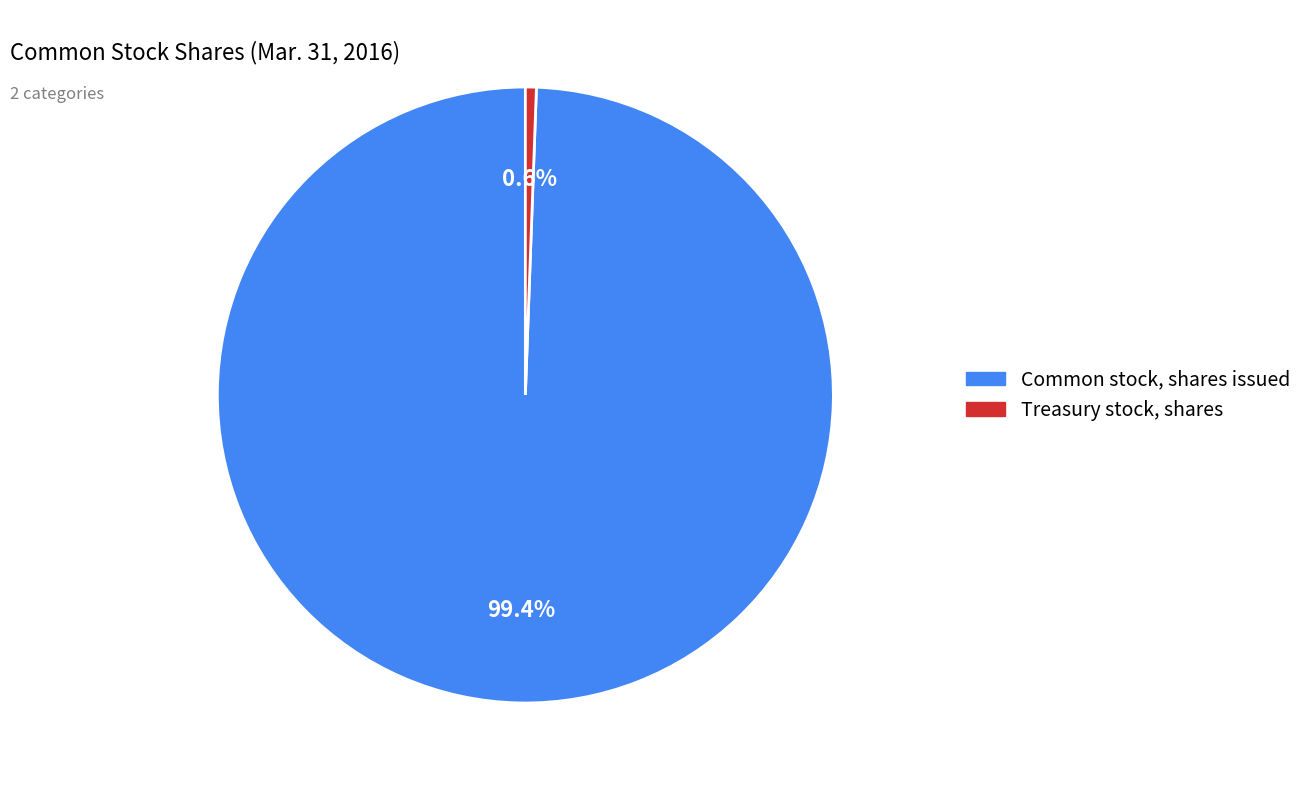

Count the number of slices in the pie.

2